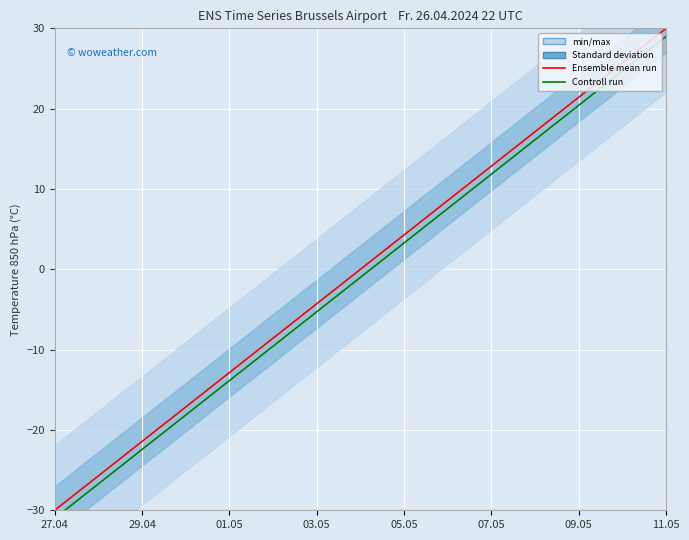

Which series has the largest total across all categories?

Ensemble mean run